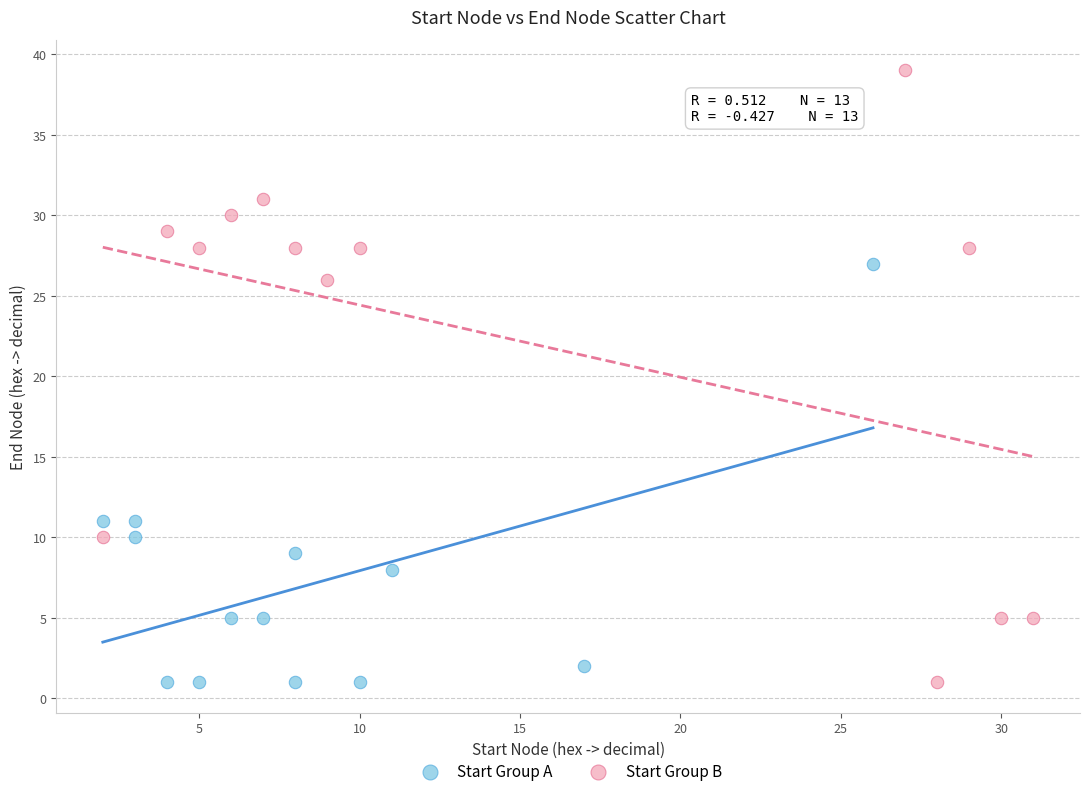

Which series reaches the maximum Y coordinate?

Start Group B